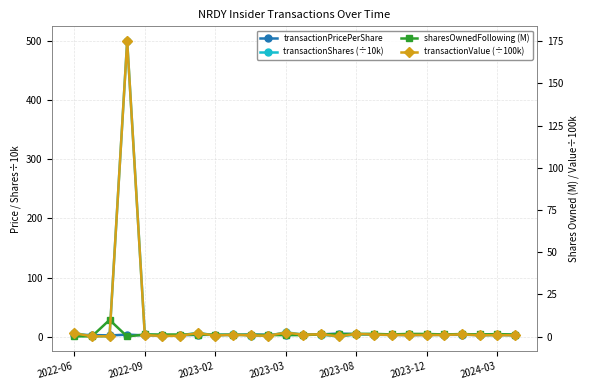

True or false: transactionPricePerShare and sharesOwnedFollowing (M) cross at least once.

True